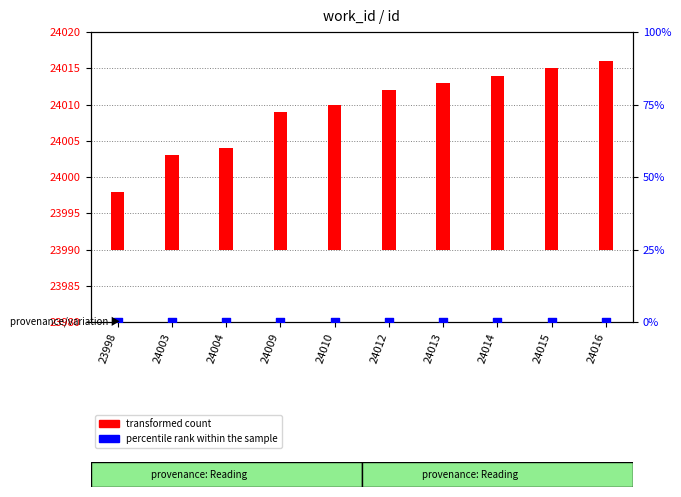

Which series has the largest Y range (max minus min)?

transformed count